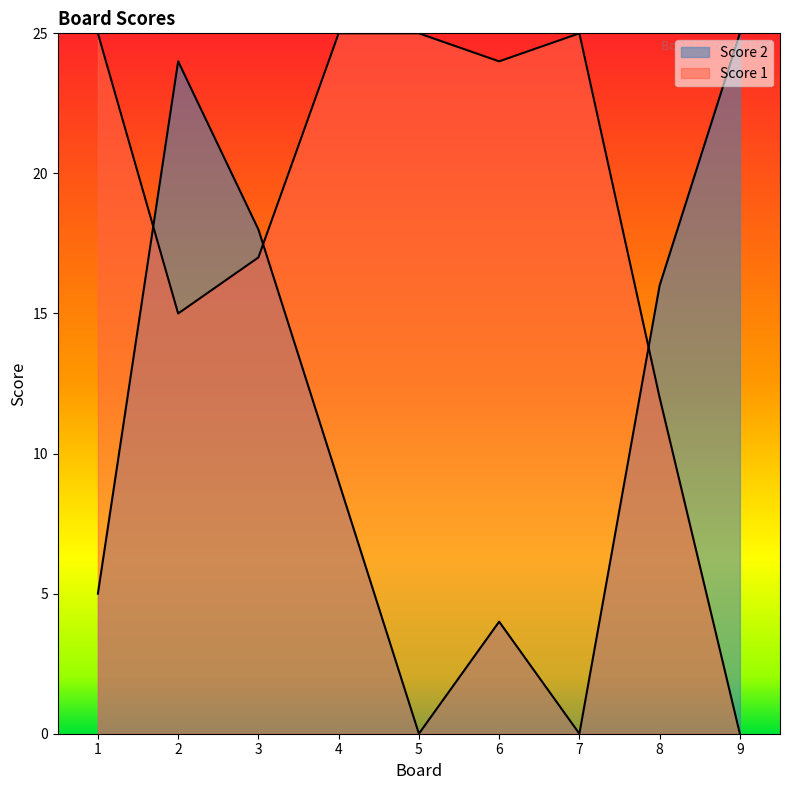

Reading right to left, what are all the values shown in this chart?

Score 1: 0	12	25	24	25	25	17	15	25
Score 2: 25	16	0	4	0	9	18	24	5